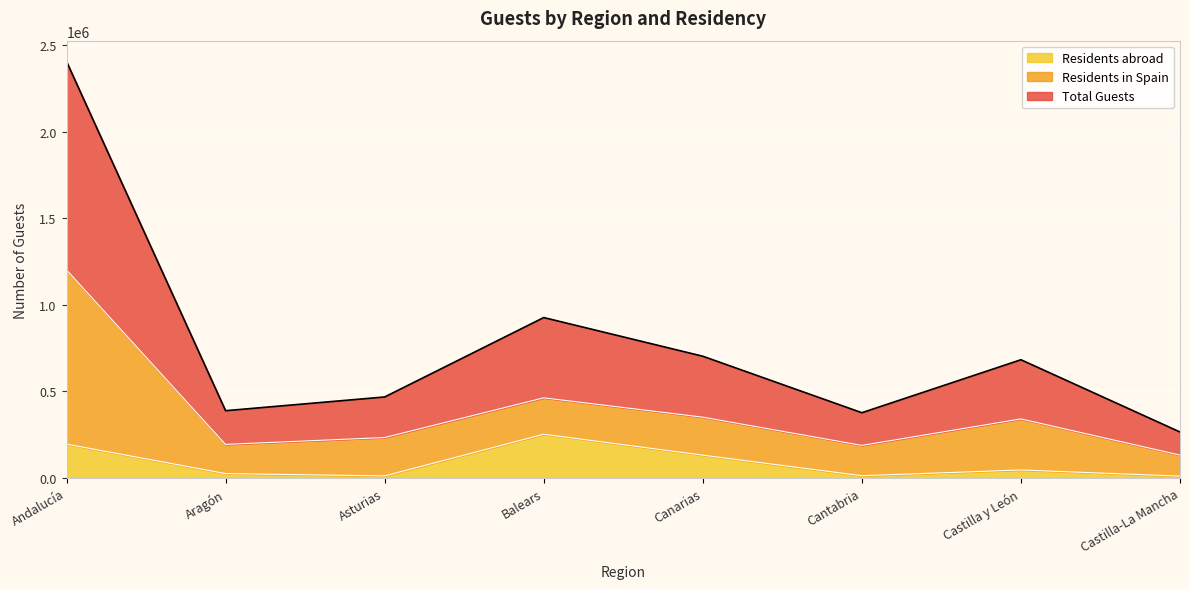

The Total Guests series shows 145674 at Castilla-La Mancha. True or false?

False